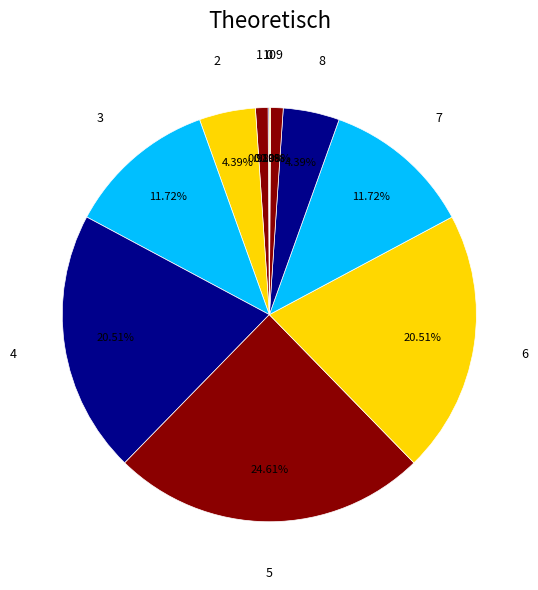

To the nearest percent, what percentage of the pie is 1?

1%